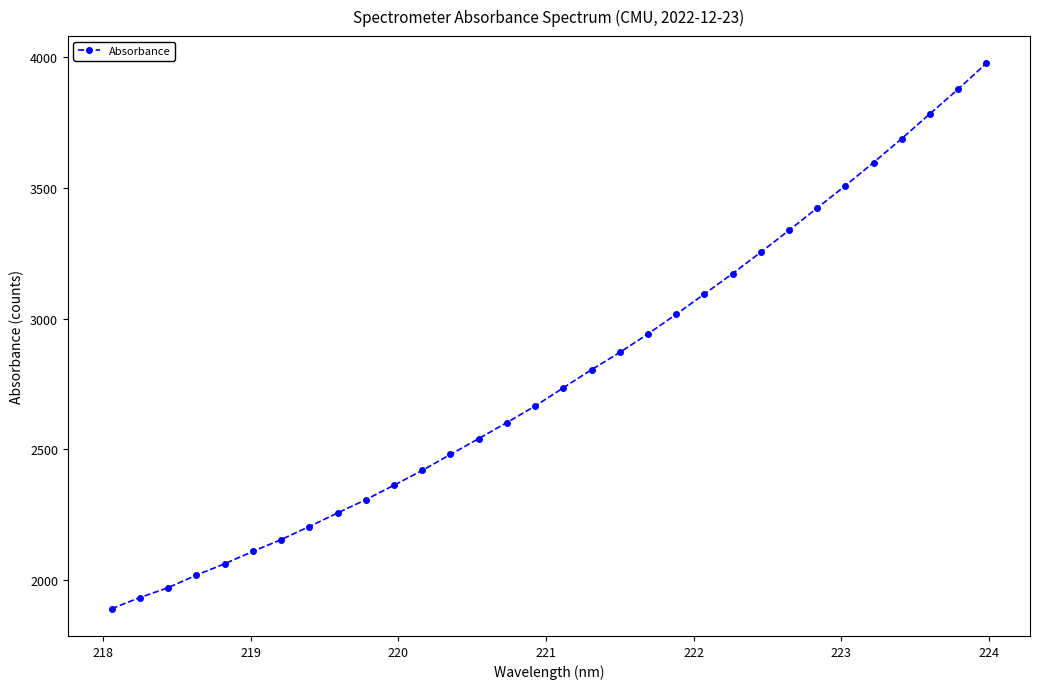

What is the maximum value shown in the chart?

3977.4